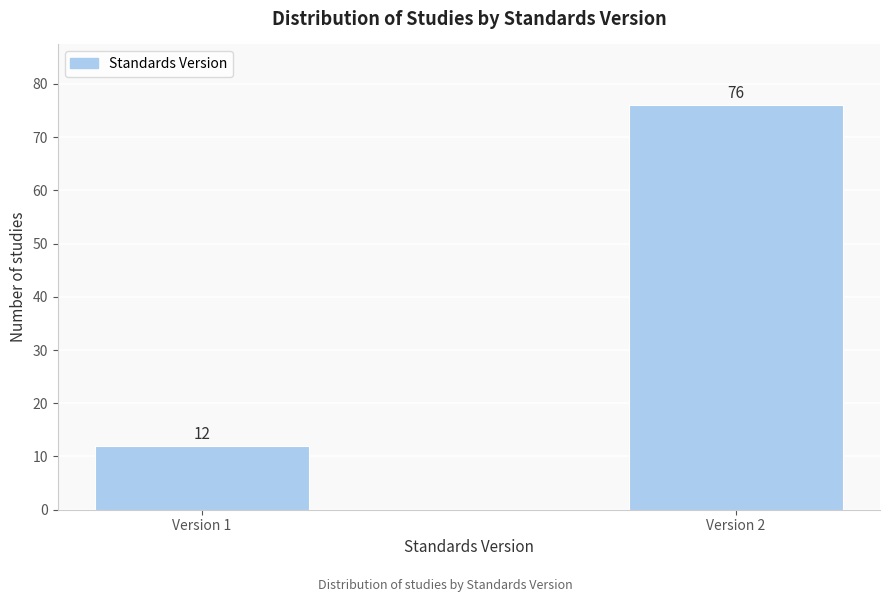

Reading right to left, list all the values displayed in this chart.

76	12